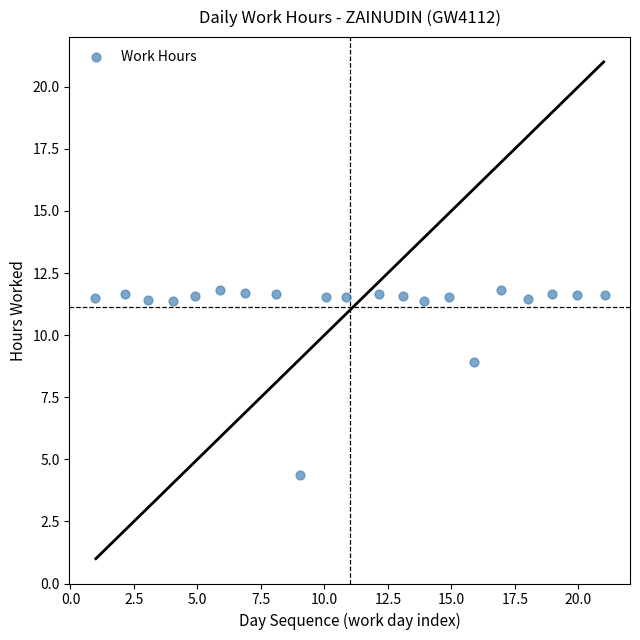

What is the range of X values (max minus min)?

20.1